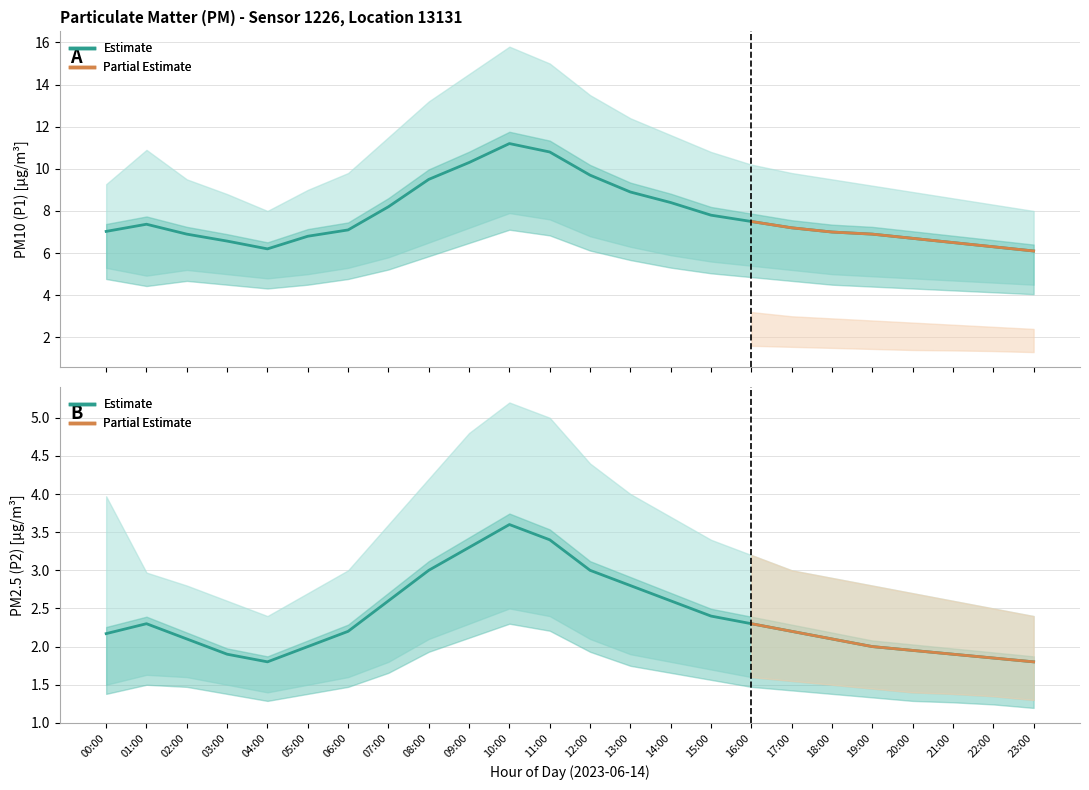

The P2_upper series shows 7.6 at 10:00. True or false?

False